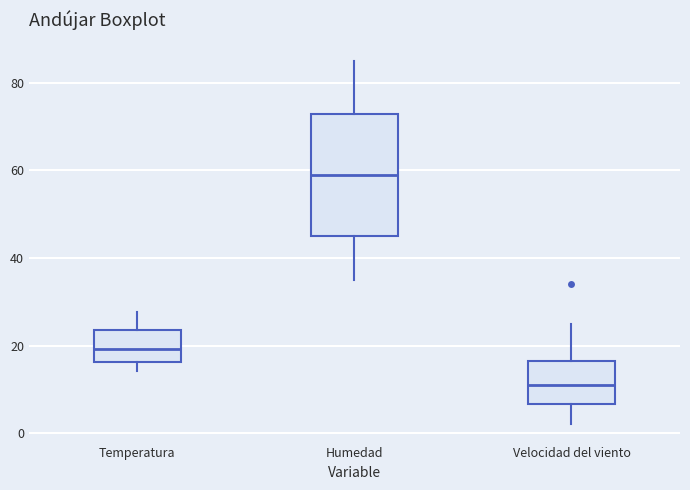

Which box's median line is the lowest?

Velocidad del viento